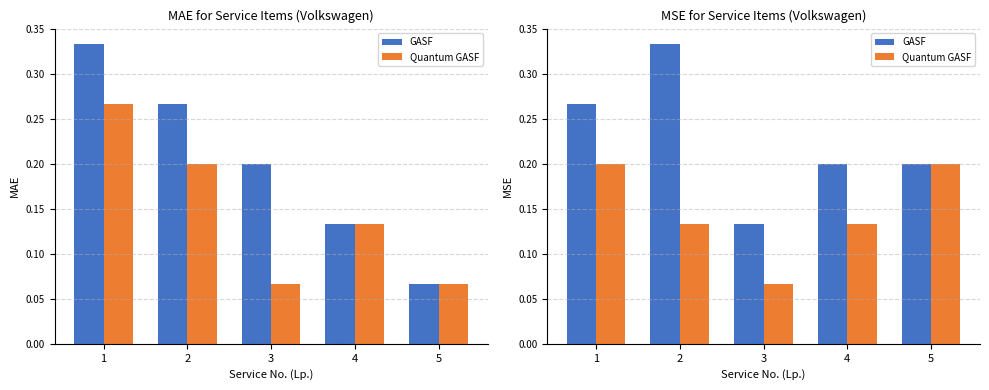

At which label does GASF reach its minimum?

3